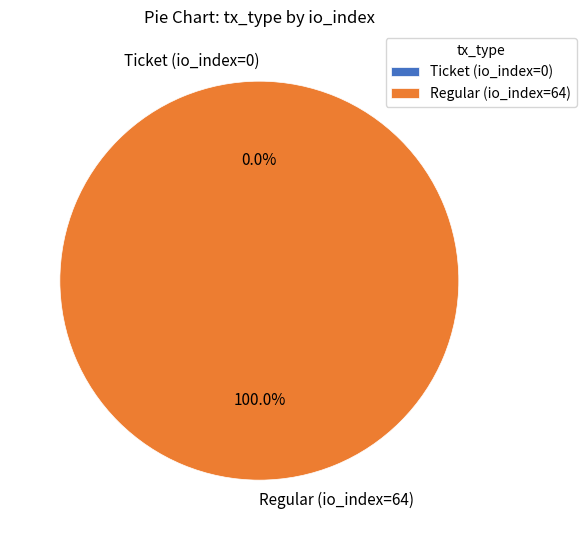

Is it true that Ticket (io_index=0) is 0% of the pie?

True